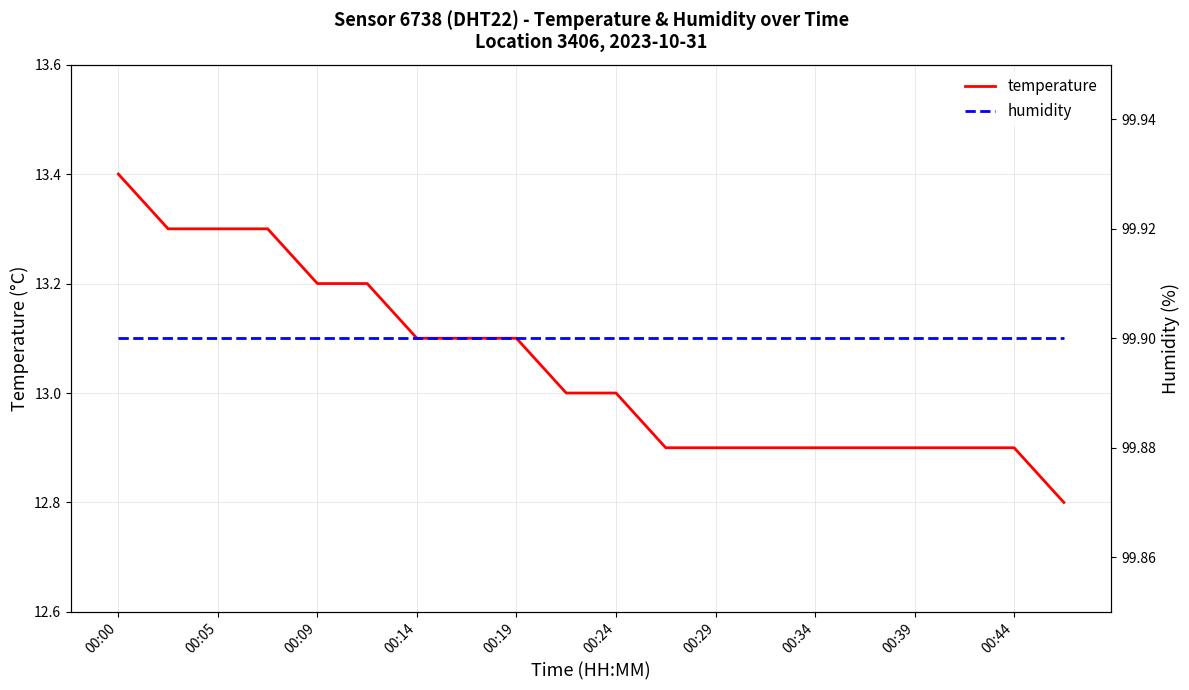

True or false: temperature has a value of 13.0 at 00:24.

True